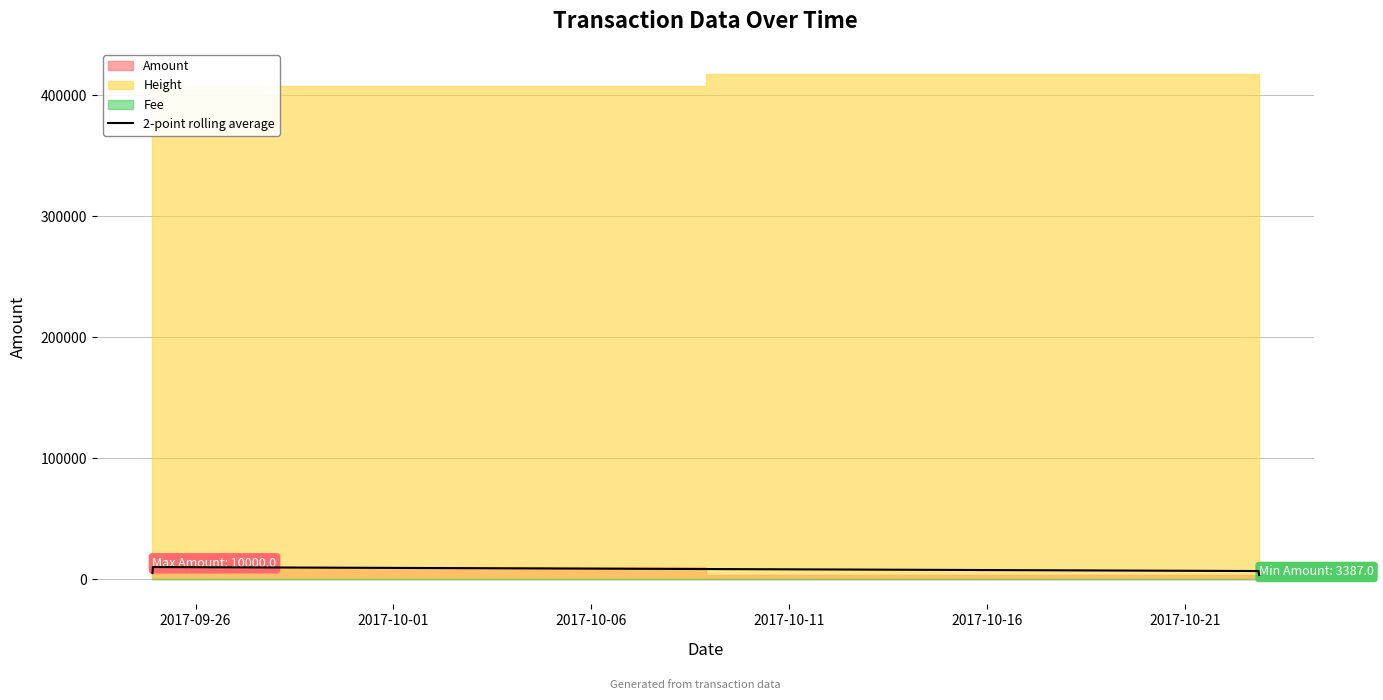

Which has a higher value, 2017-10-06 or 2017-10-01?

2017-10-01